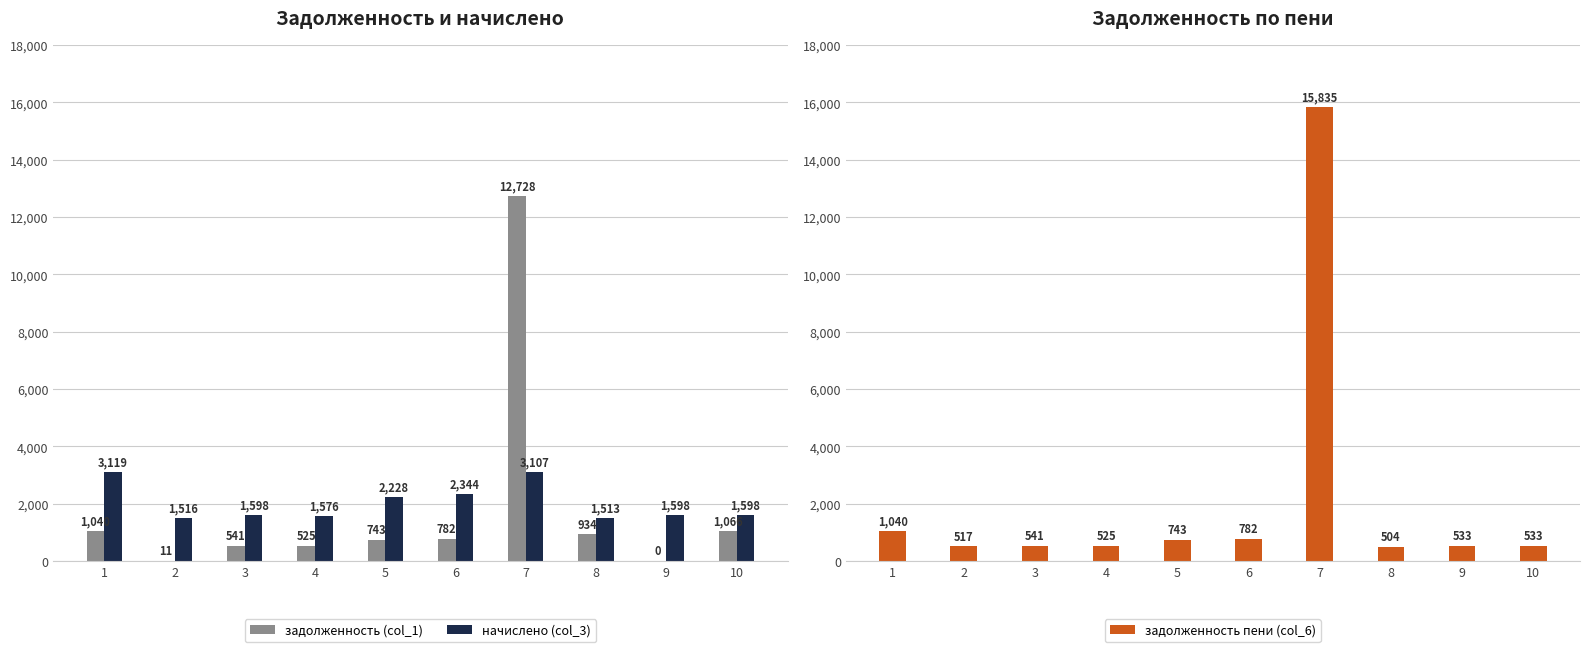

How many values in the начислено (col_3) series are below 1598?

3